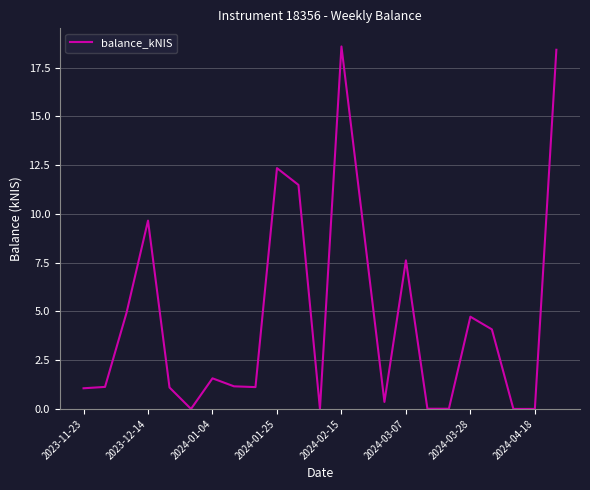

What is the maximum value shown in the chart?

18.6